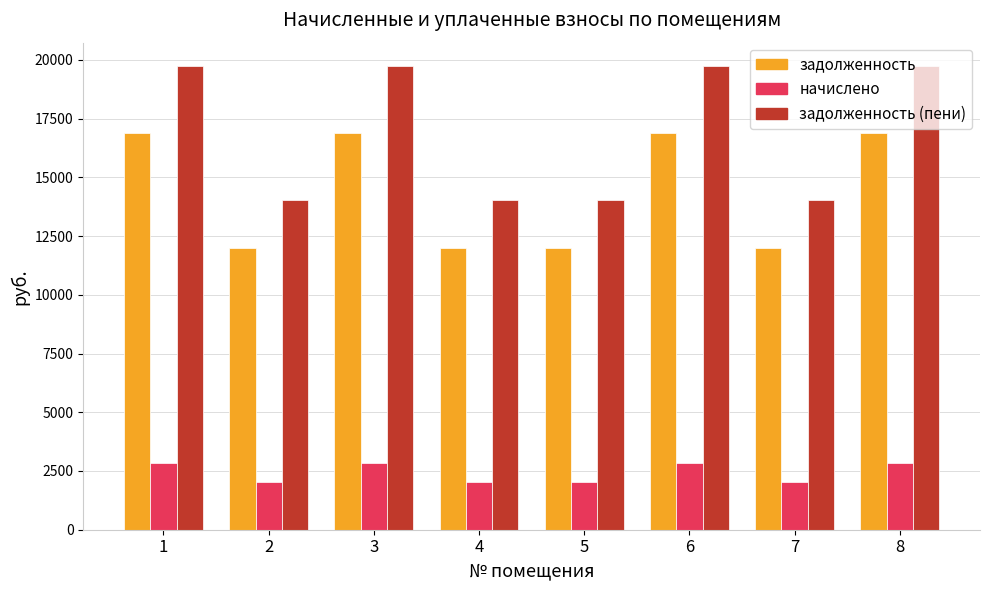

Which series has the largest total across all categories?

задолженность (пени)